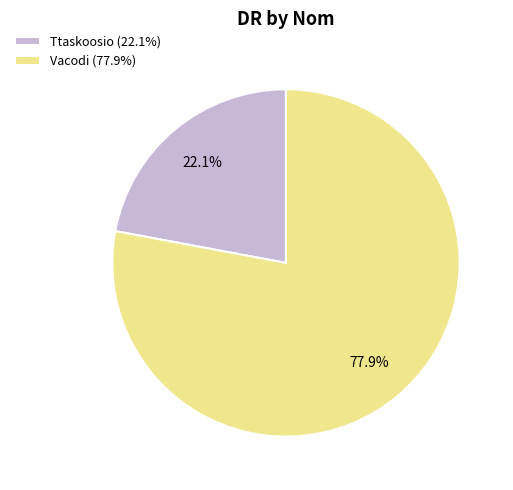

To the nearest percent, what is the difference between the largest and smallest slice percentages?

56%